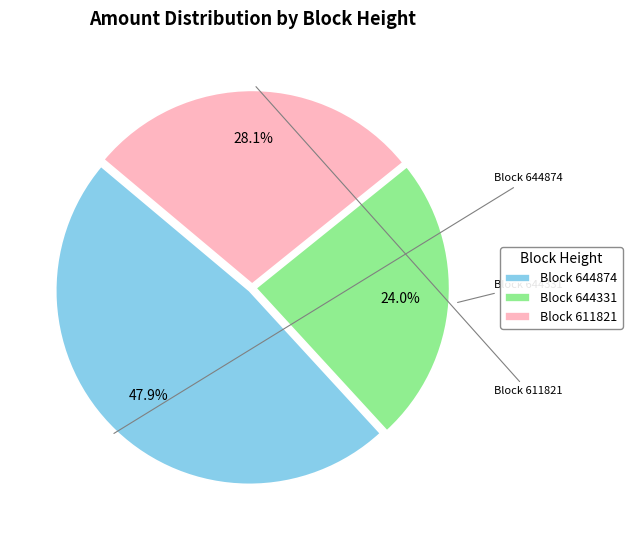

Which slice is the smallest?

644331